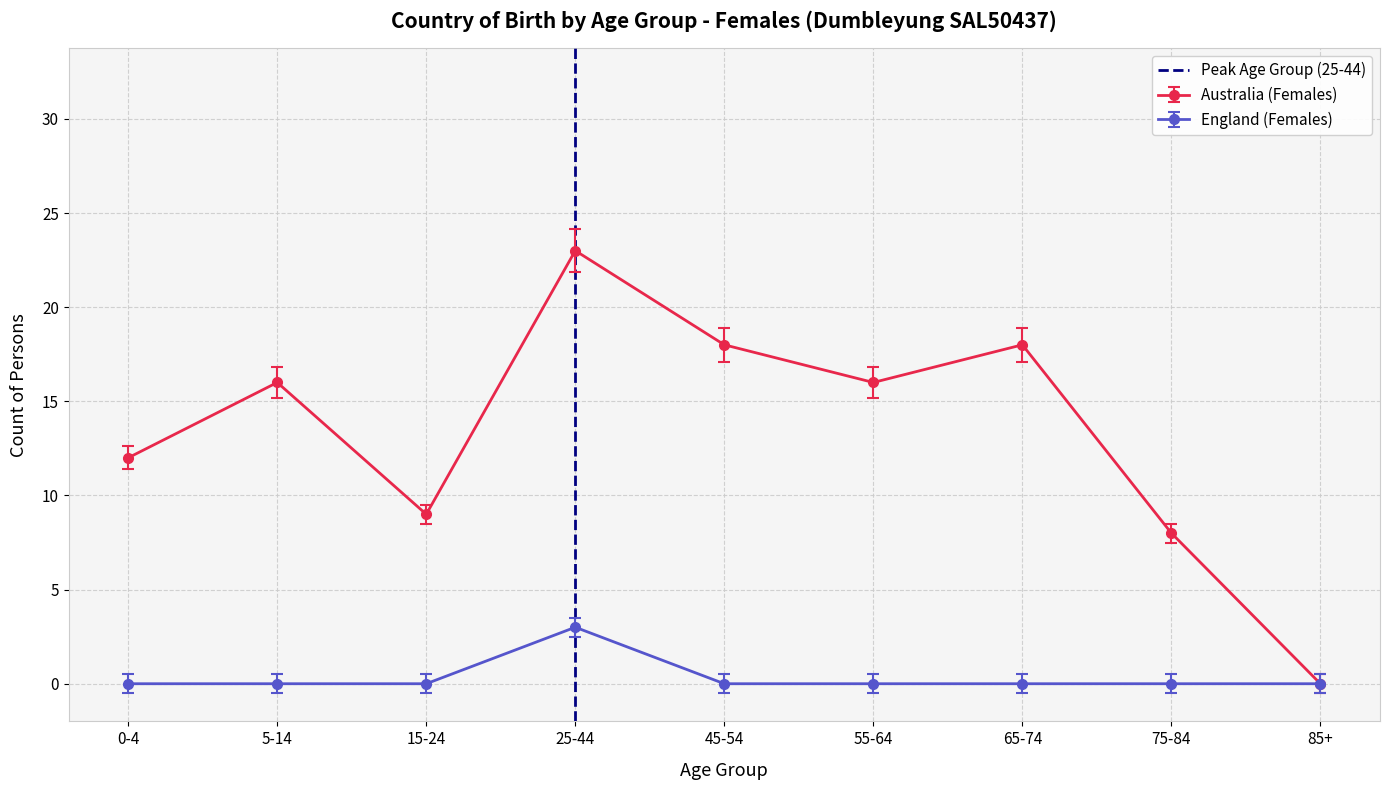

How many data points are less than 1?

1